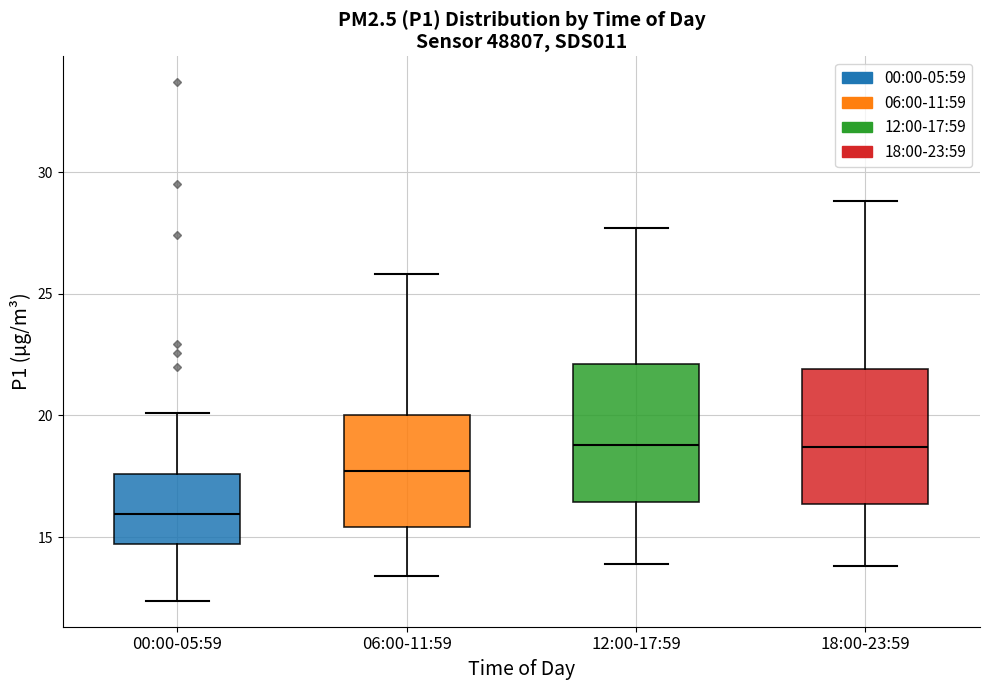

Where does the upper whisker of the box for 06:00-11:59 end on the y-axis? The values are not printed on the chart, so give them approximately, as read against the axis.

26.0